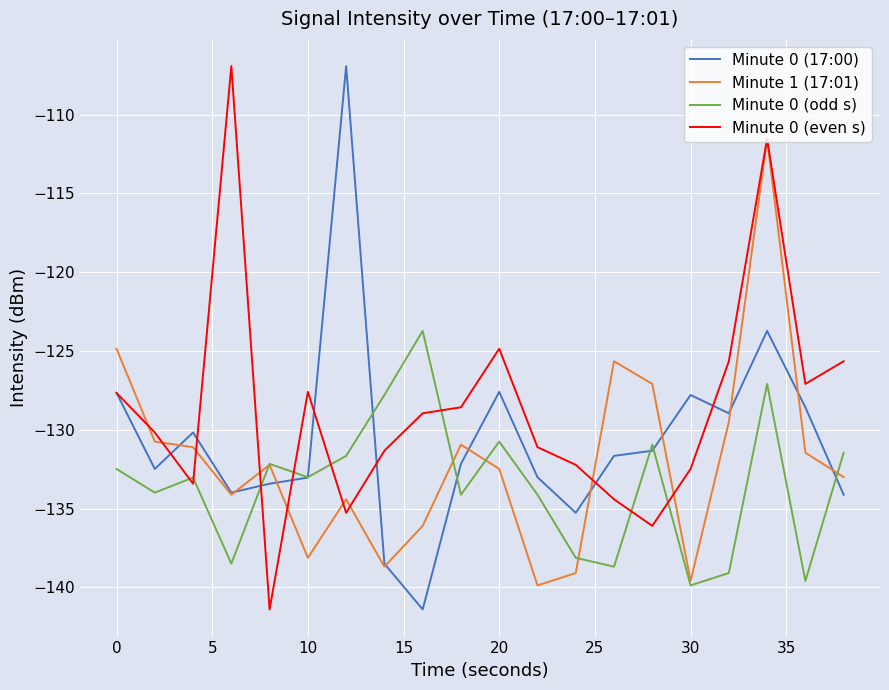

What is the highest value of the Minute 0 (17:00) series?

-106.9